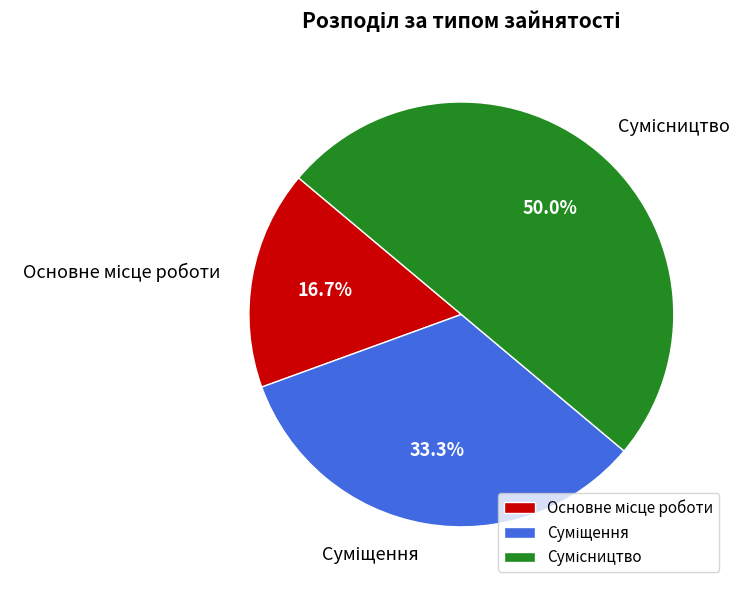

How many slices are in this pie chart?

3